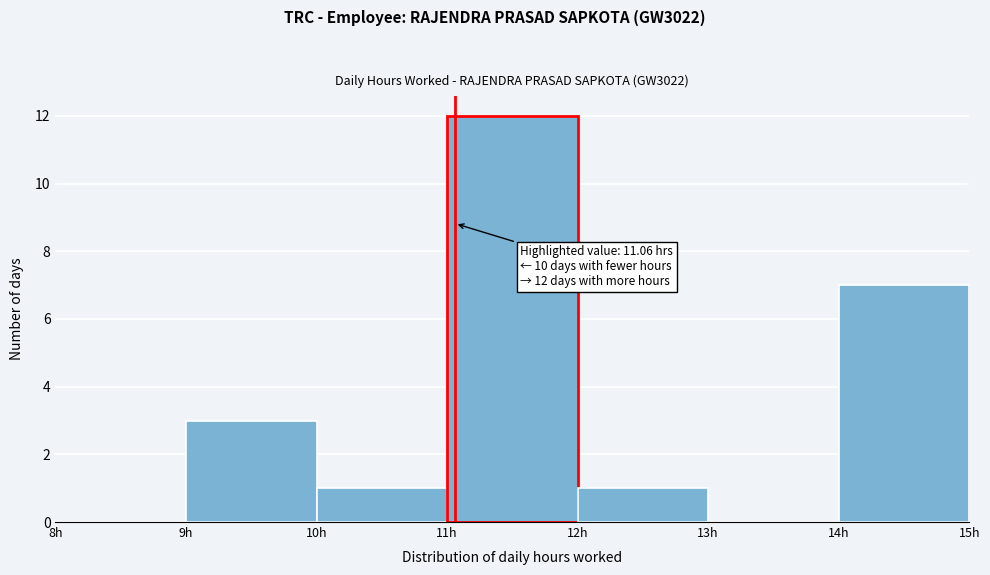

Over which range of the x-axis is the bar tallest?

11 to 12